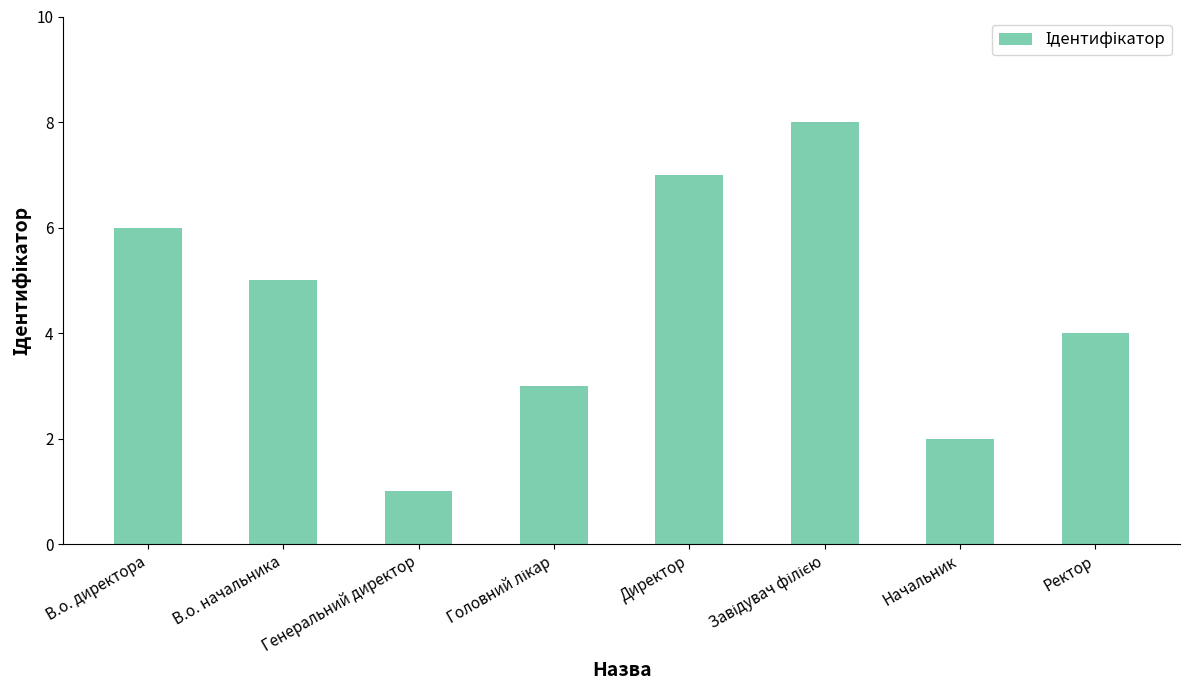

What is the minimum value shown in the chart?

1